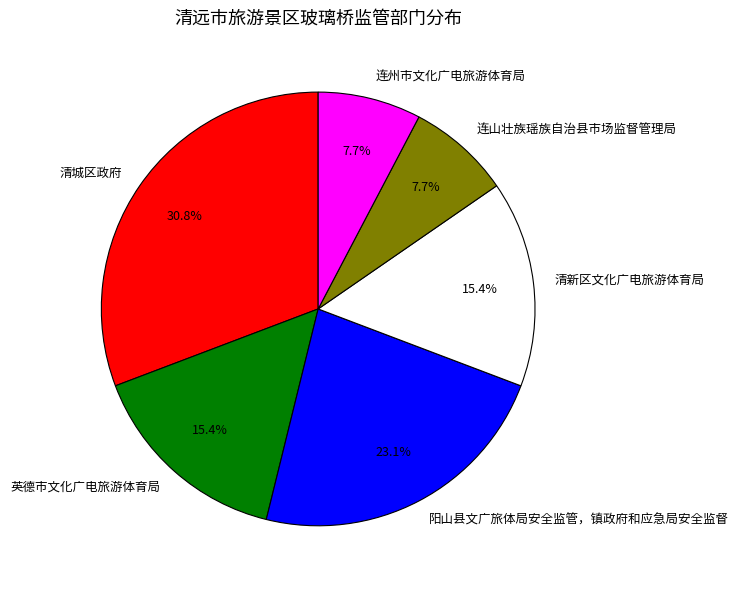

True or false: 连山壮族瑶族自治县市场监督管理局 accounts for 8% of the total.

True